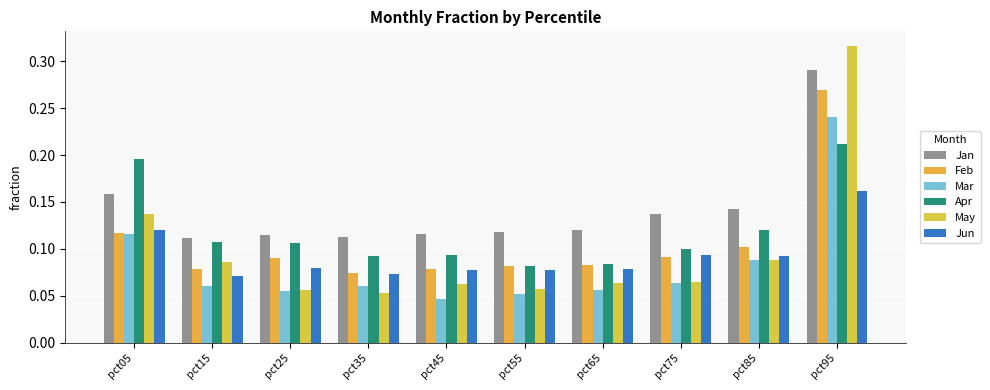

What is the sum of all Apr values?

1.2